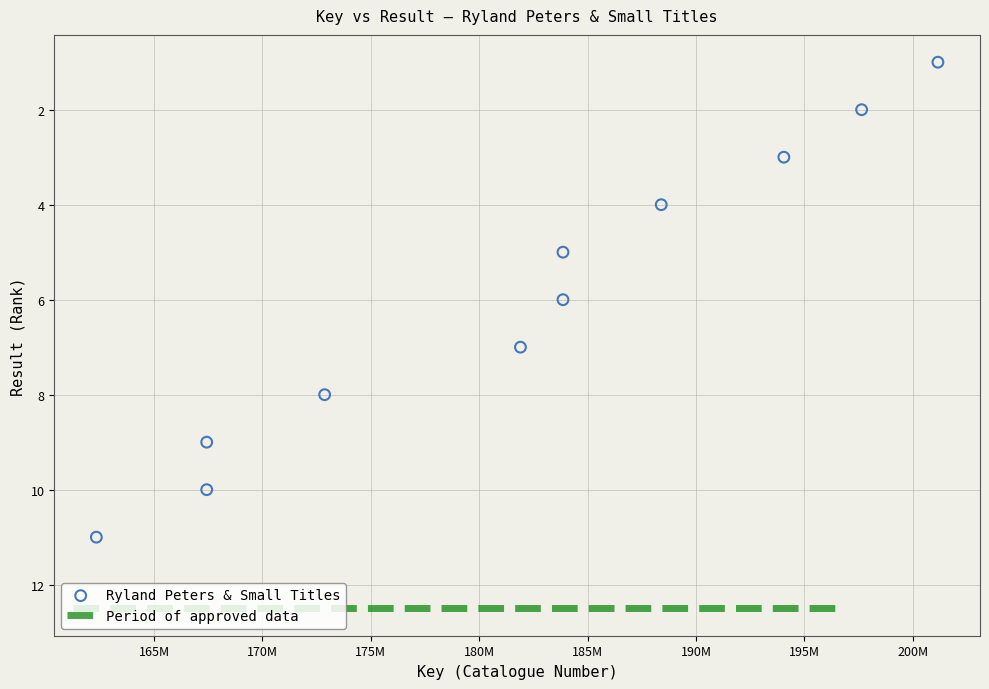

What is the range of X values (max minus min)?

38824682